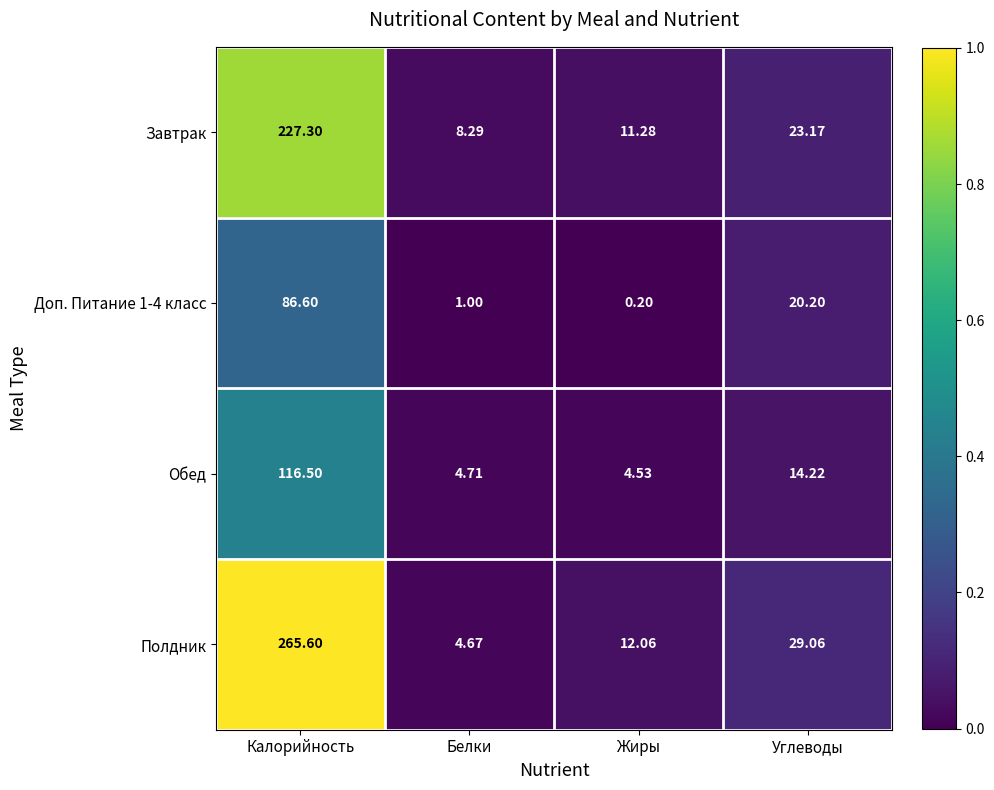

Where does the Доп. Питание 1-4 класс series first go above 20?

Калорийность